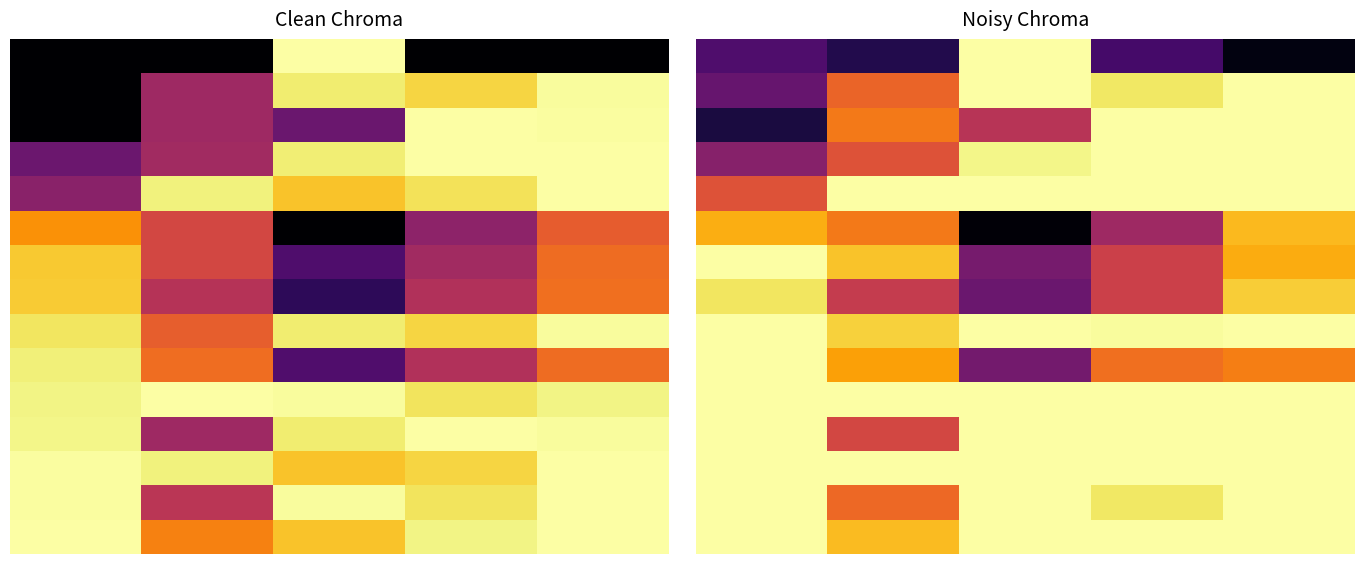

What is the total value across all series at 0?

11.4